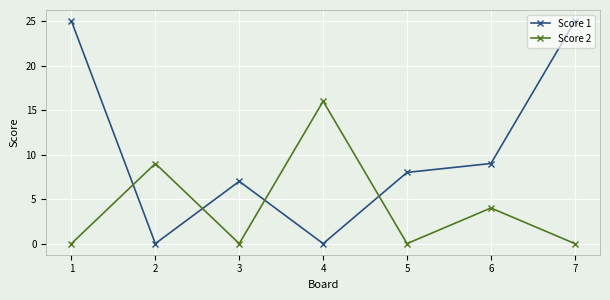

Which category has the highest value in the Score 2 series?

4